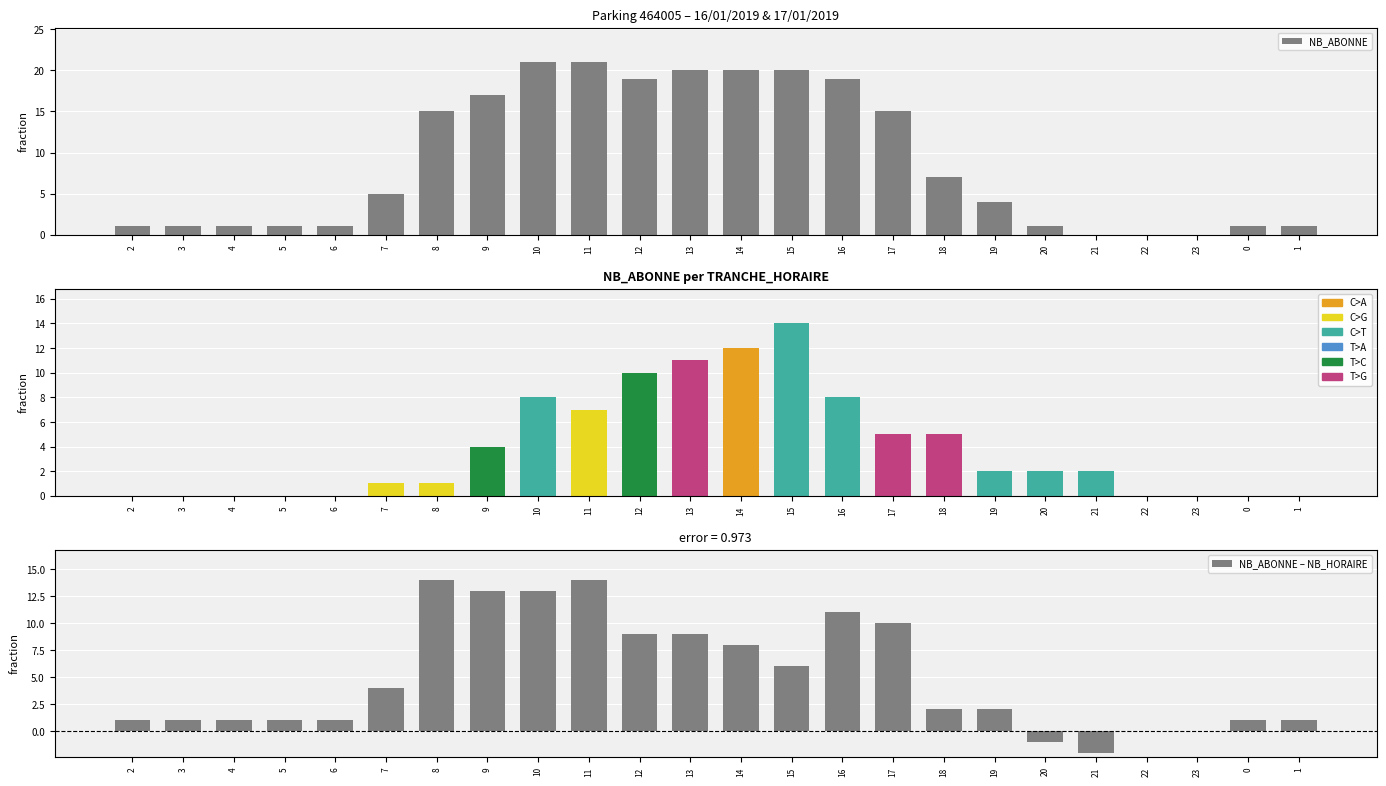

How many positive values does the NB_HORAIRE series have?

15